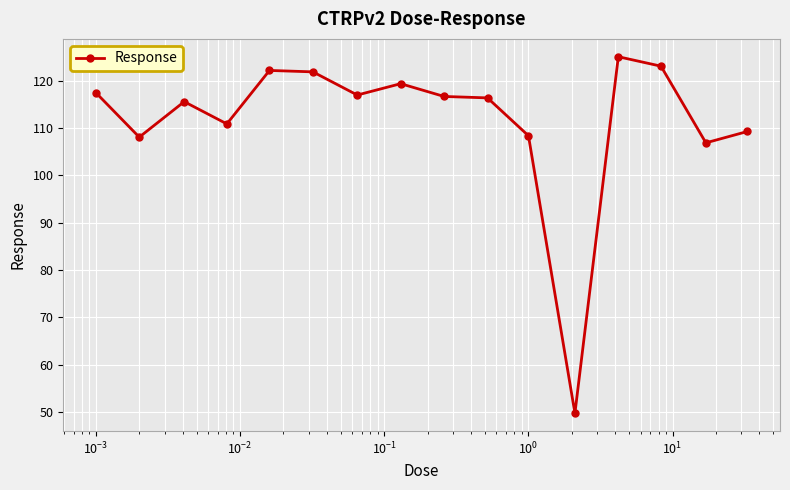

What is the average value?

111.8